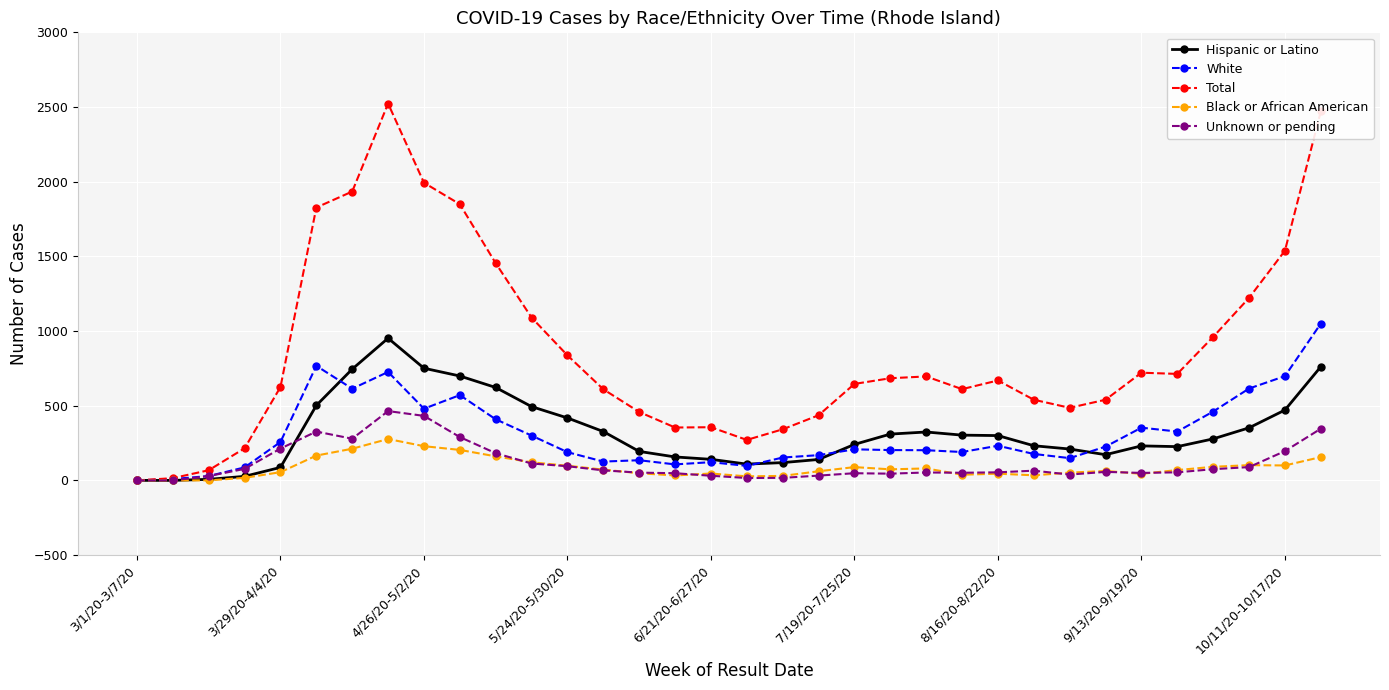

Which series has the widest spread of values?

Total